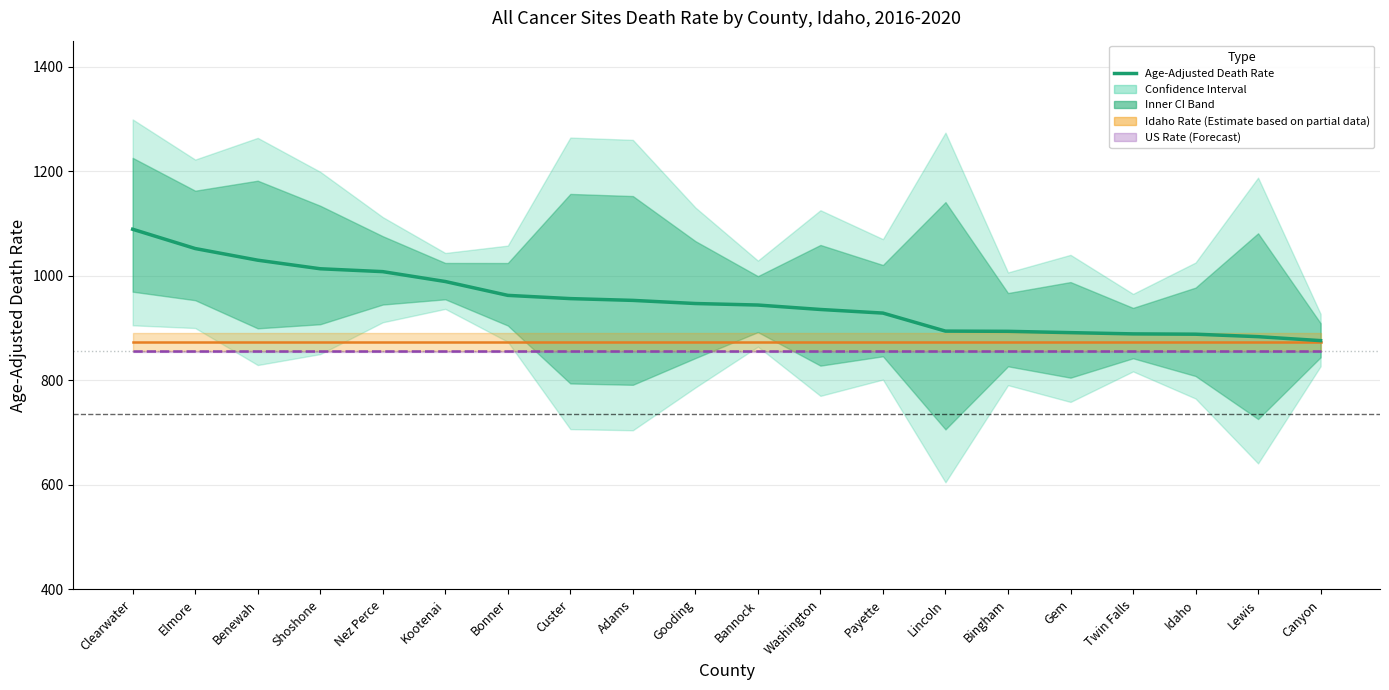

Does the chart display data point markers on the line(s)?

No